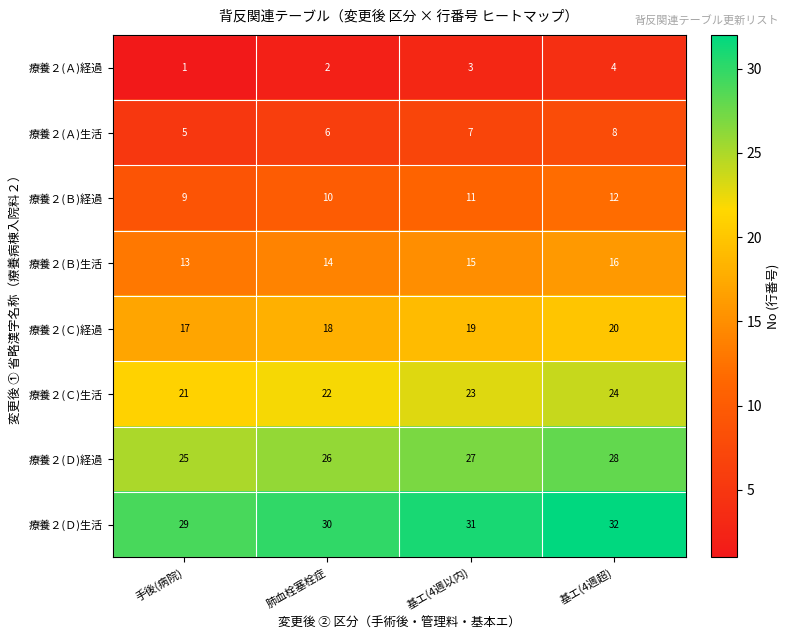

What is the approximate value of 療養２(Ｂ)生活 at 基エ(4週超)?

16